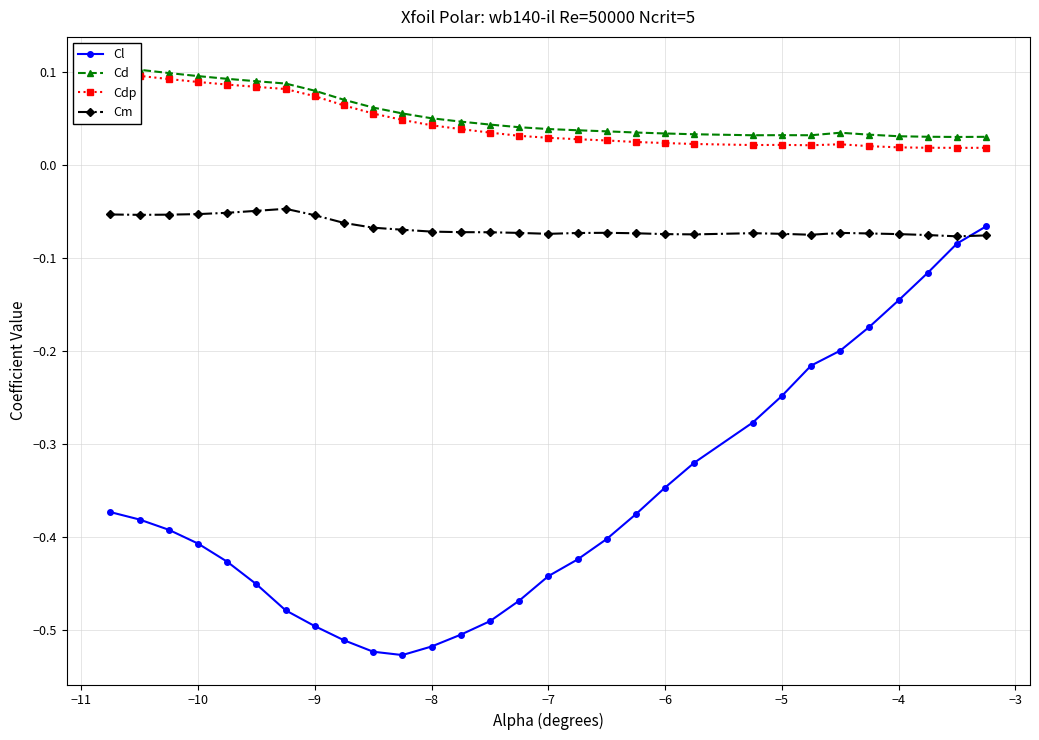

The value of Cl at −10 is -0.6. True or false?

False